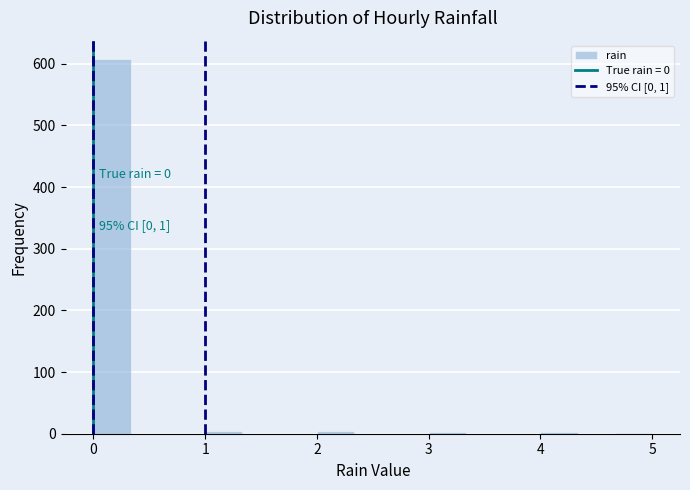

Read against the x-axis, roughly where is the centre of the tallest bar?

0.2